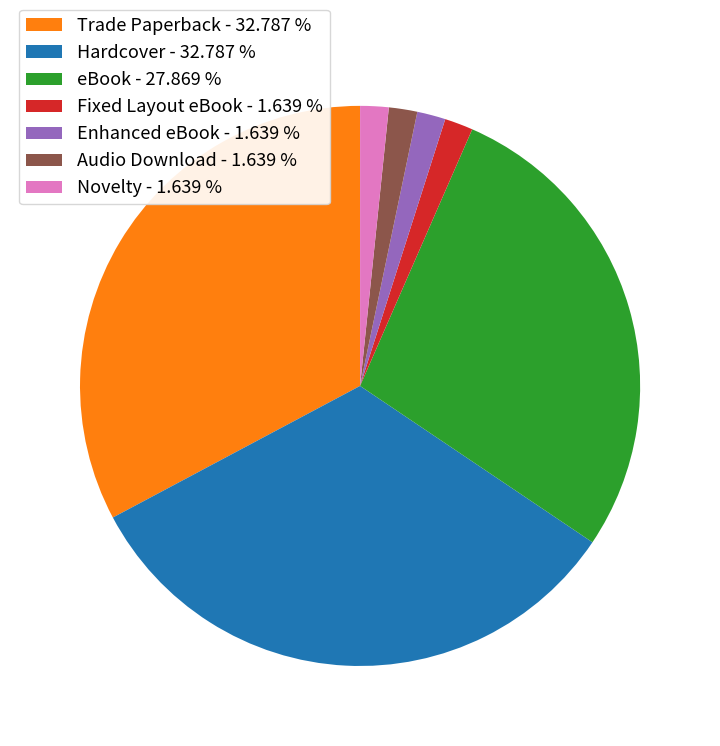

Combined, do Hardcover - 32.787 % and eBook - 27.869 % account for over 50%?

Yes